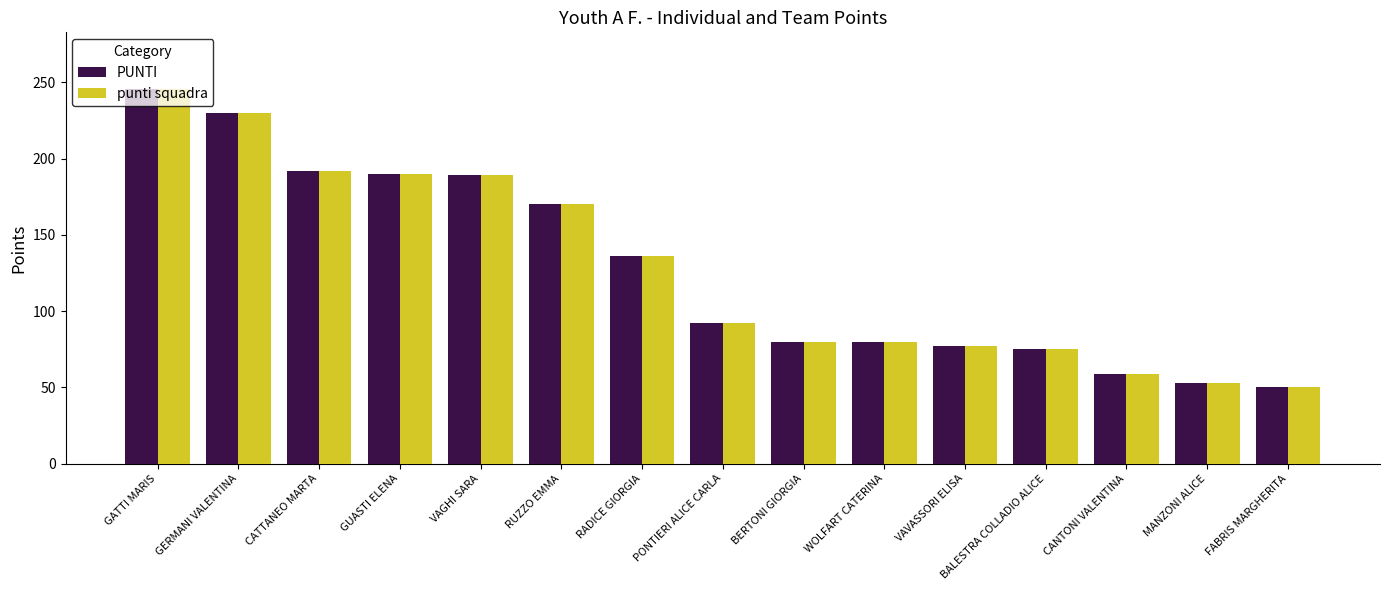

How many groups of bars are there?

15